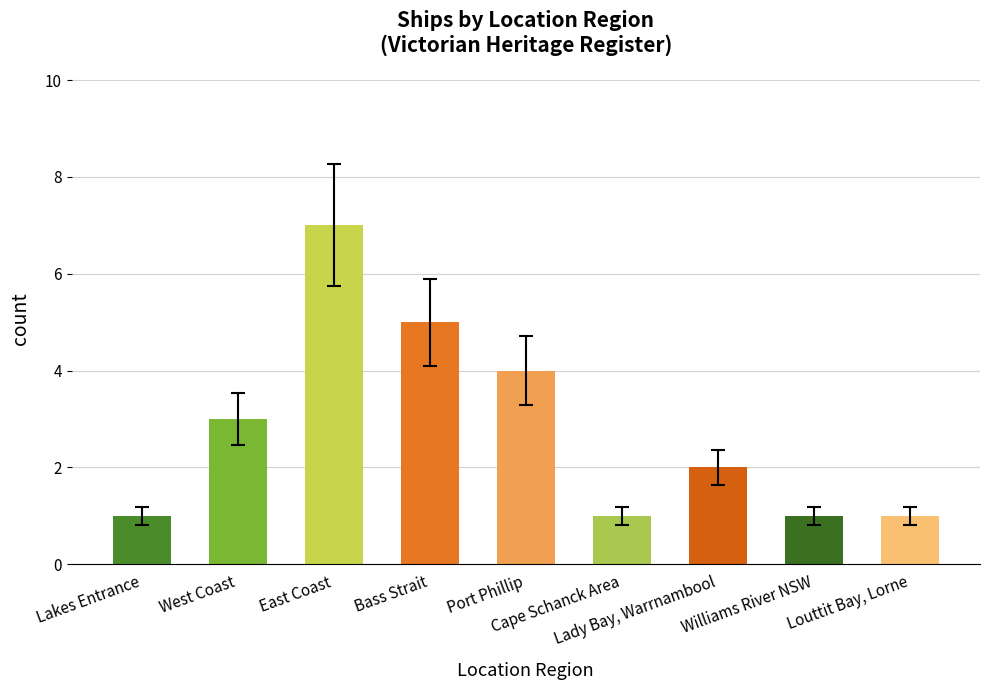

Where is the data nearest to the value 4?

Port Phillip